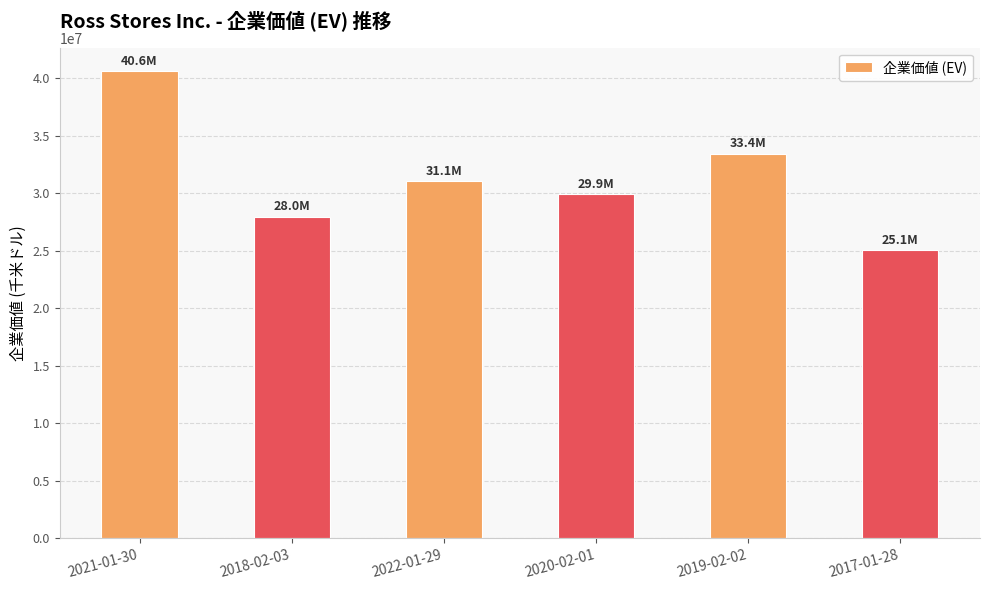

Which has a higher value, 2019-02-02 or 2022-01-29?

2019-02-02